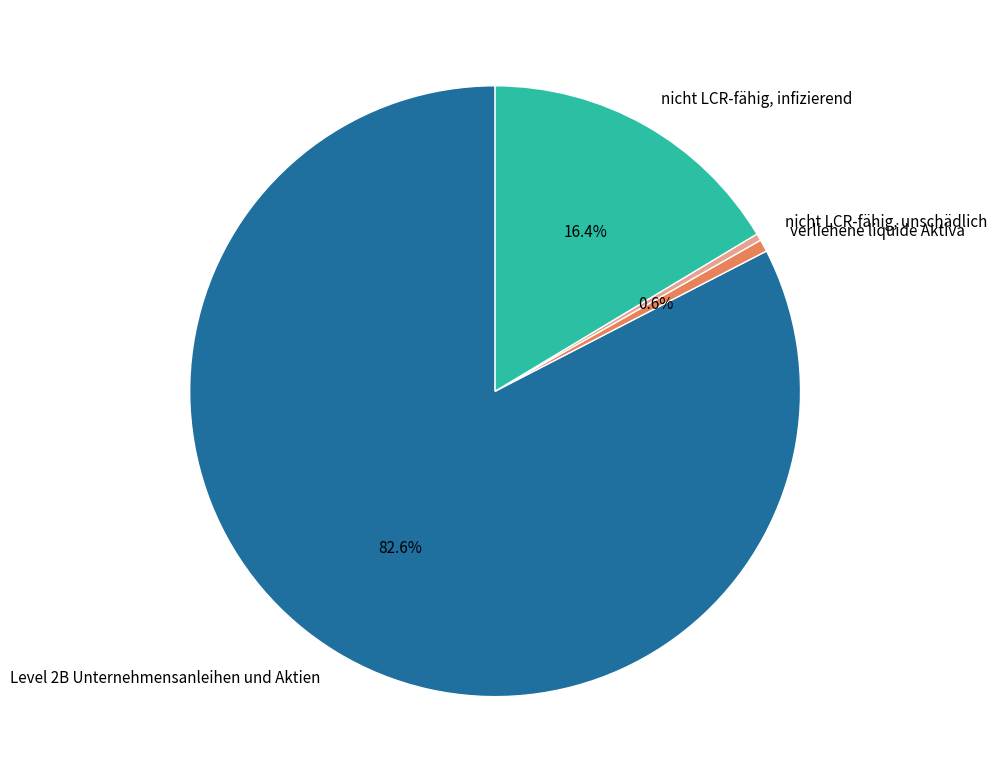

Rank the categories by value from highest to lowest.

Level 2B Unternehmensanleihen und Aktien, nicht LCR-fähig, infizierend, verliehene liquide Aktiva, nicht LCR-fähig, unschädlich